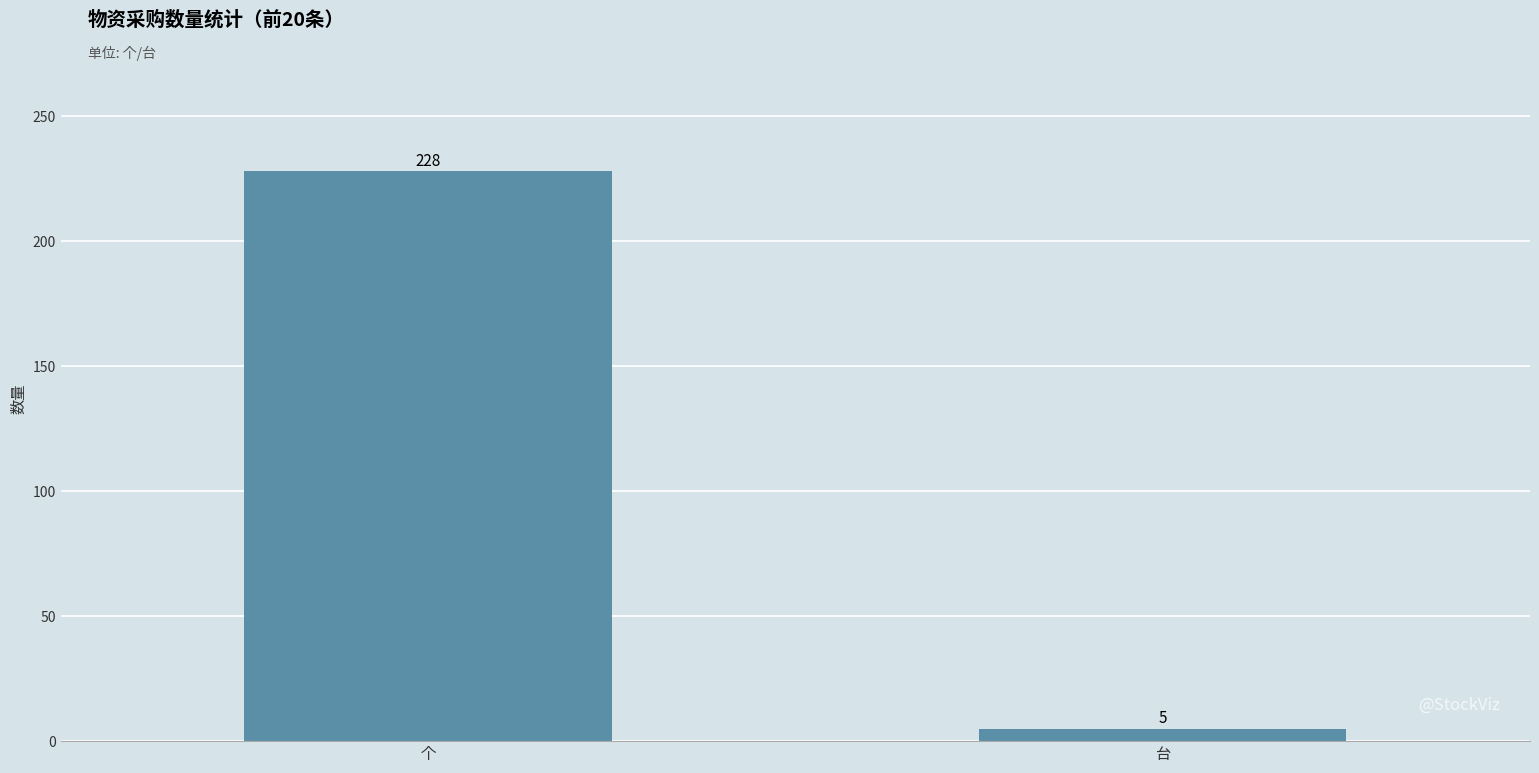

What position from the right is 个?

2